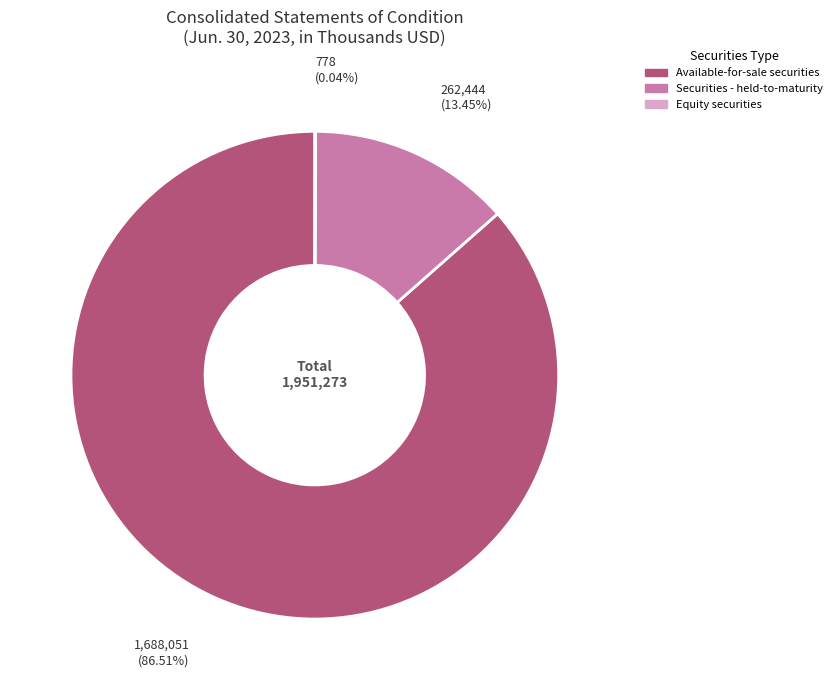

Is the sum of Available-for-sale securities and Securities - held-to-maturity greater than half?

Yes